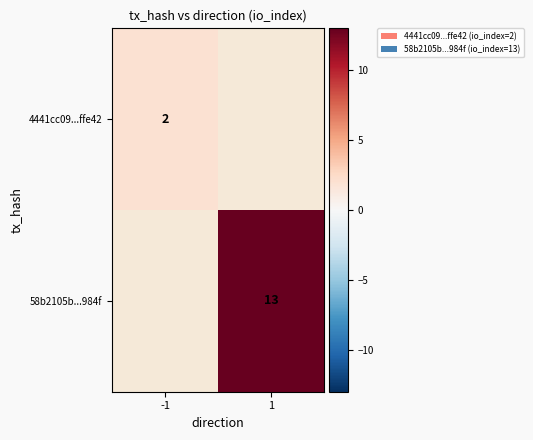

The 4441cc09...ffe42 series shows 3.4 at -1. True or false?

False